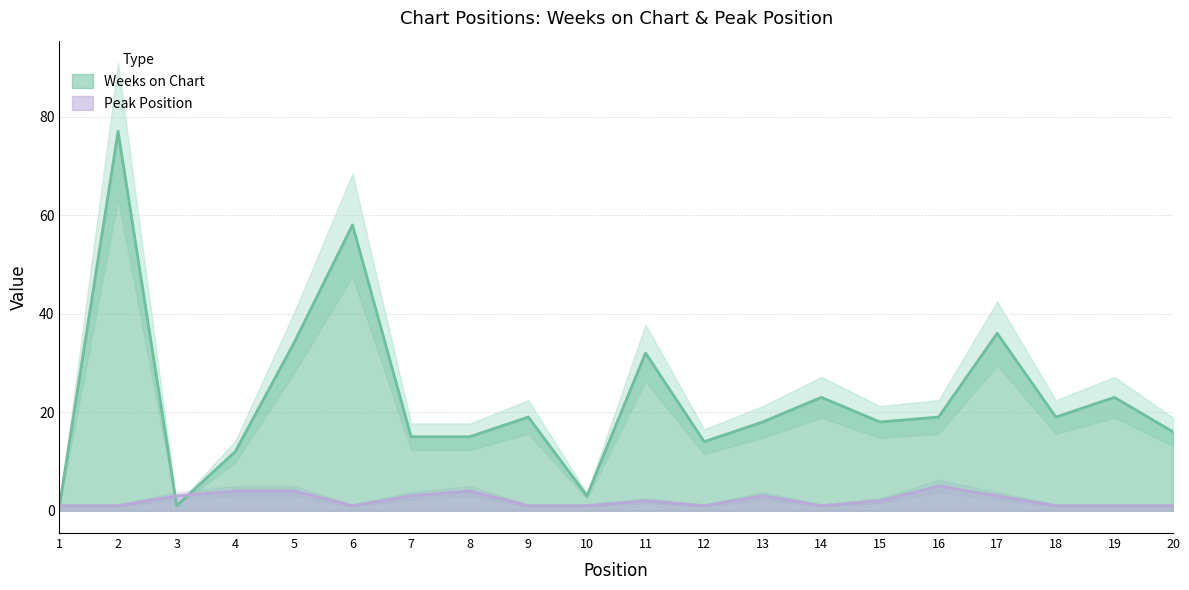

What are all the series names shown in the legend?

Weeks on Chart, Peak Position